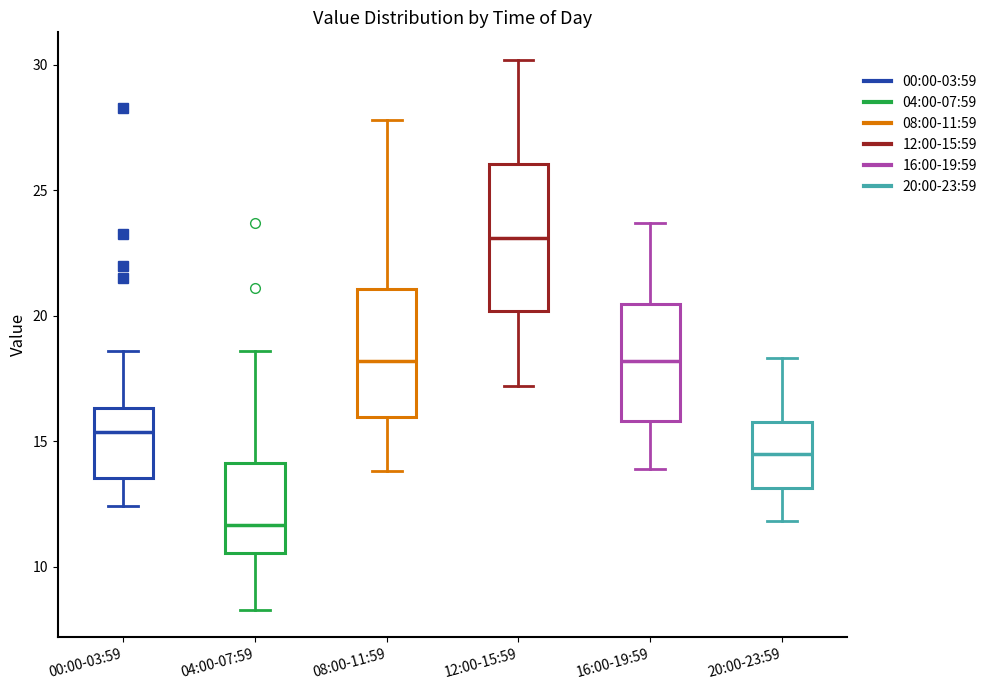

Which box is the tallest, from its lower edge to its upper edge?

12:00-15:59